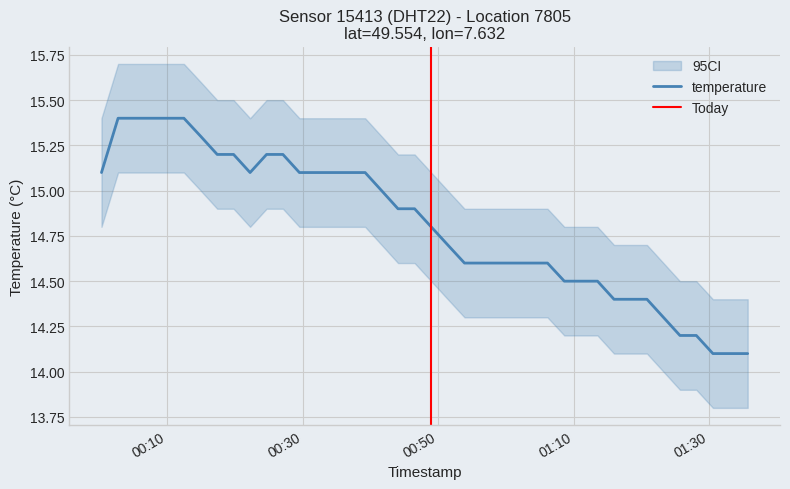

What is the maximum value for temperature?

15.4